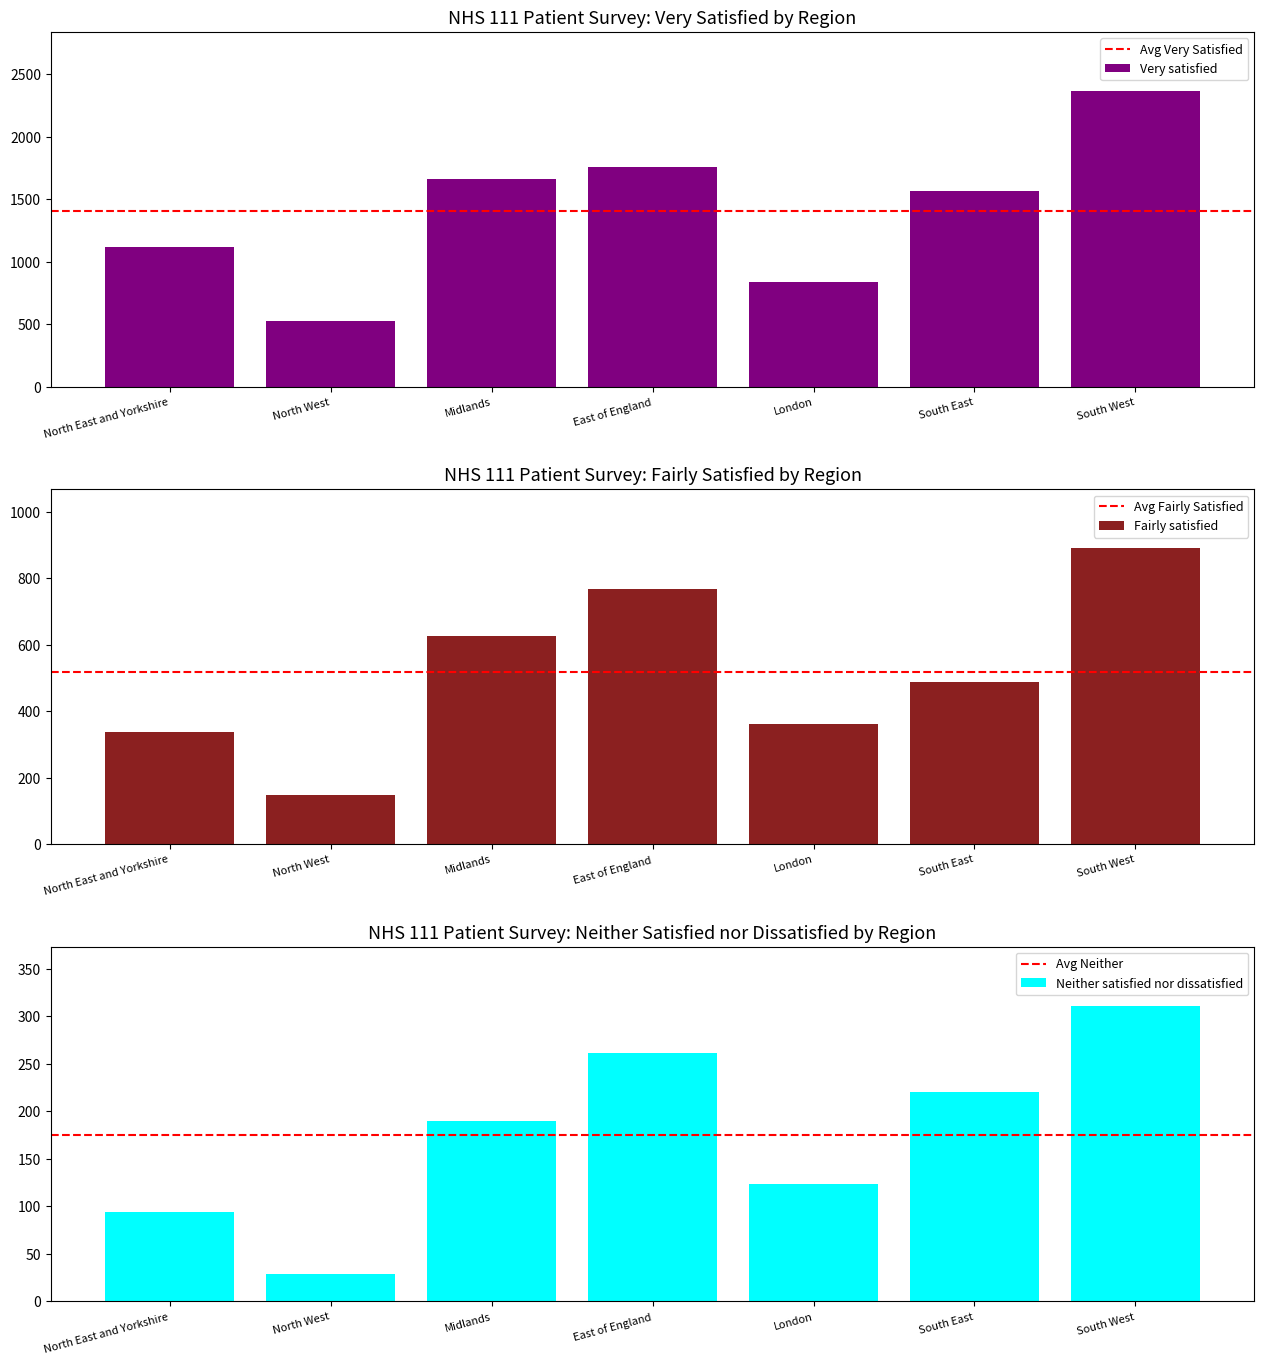

How many series are shown in this chart?

3